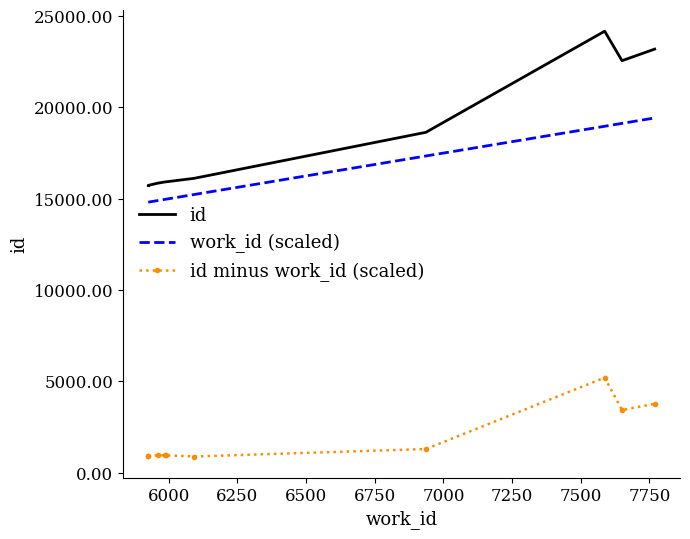

True or false: id and id minus work_id (scaled) intersect in this chart.

False